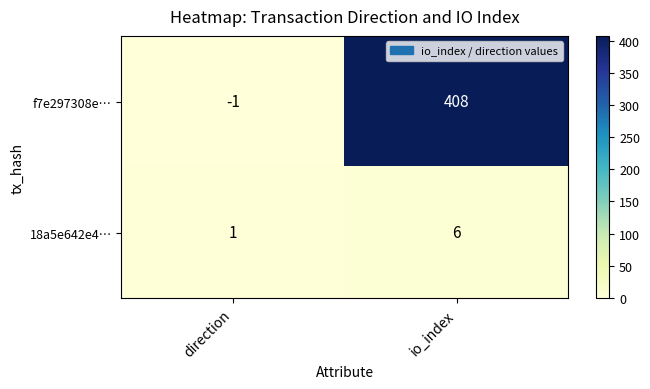

What is the sum of the 18a5e642e4… values at direction and io_index?

7